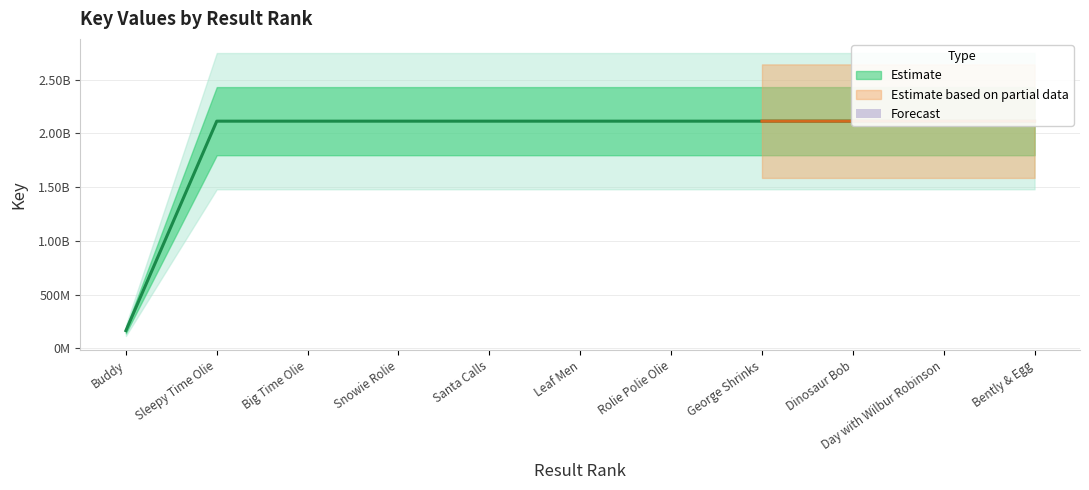

Does the chart have visible grid lines?

Yes